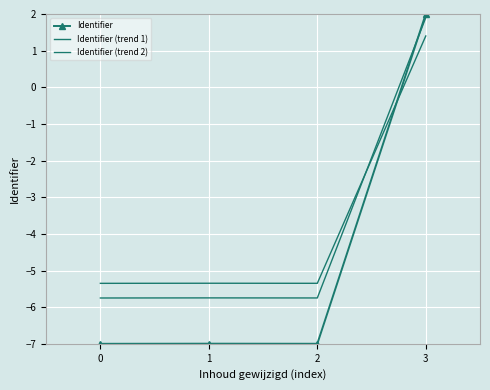

What is the difference between the highest and lowest values at 2?

1.6